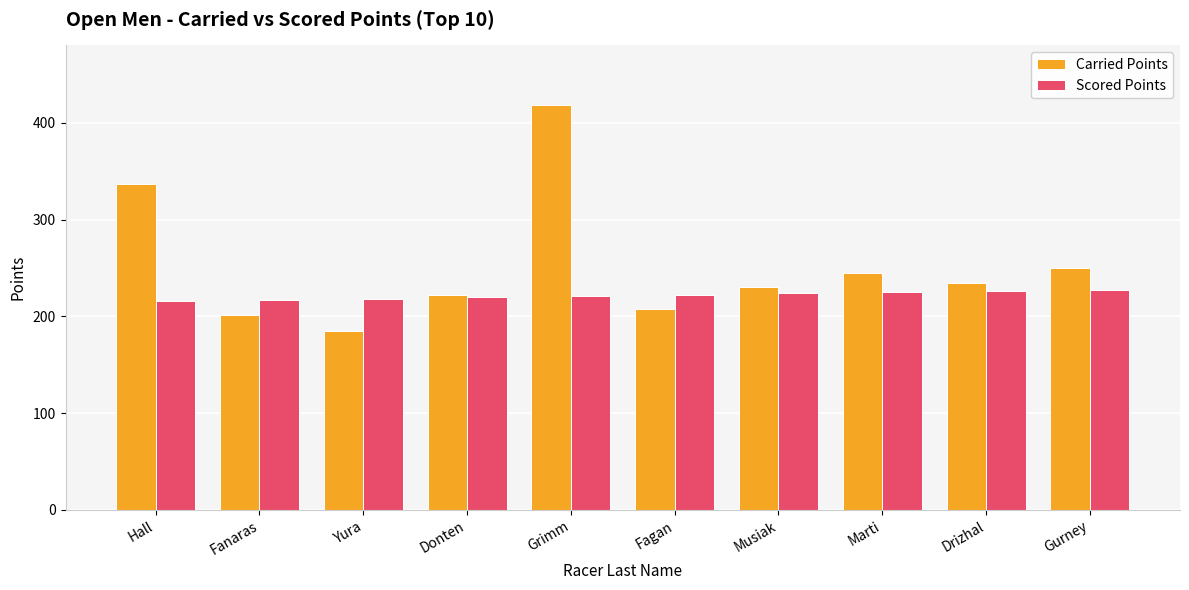

What are all the series names shown in the legend?

Carried Points, Scored Points